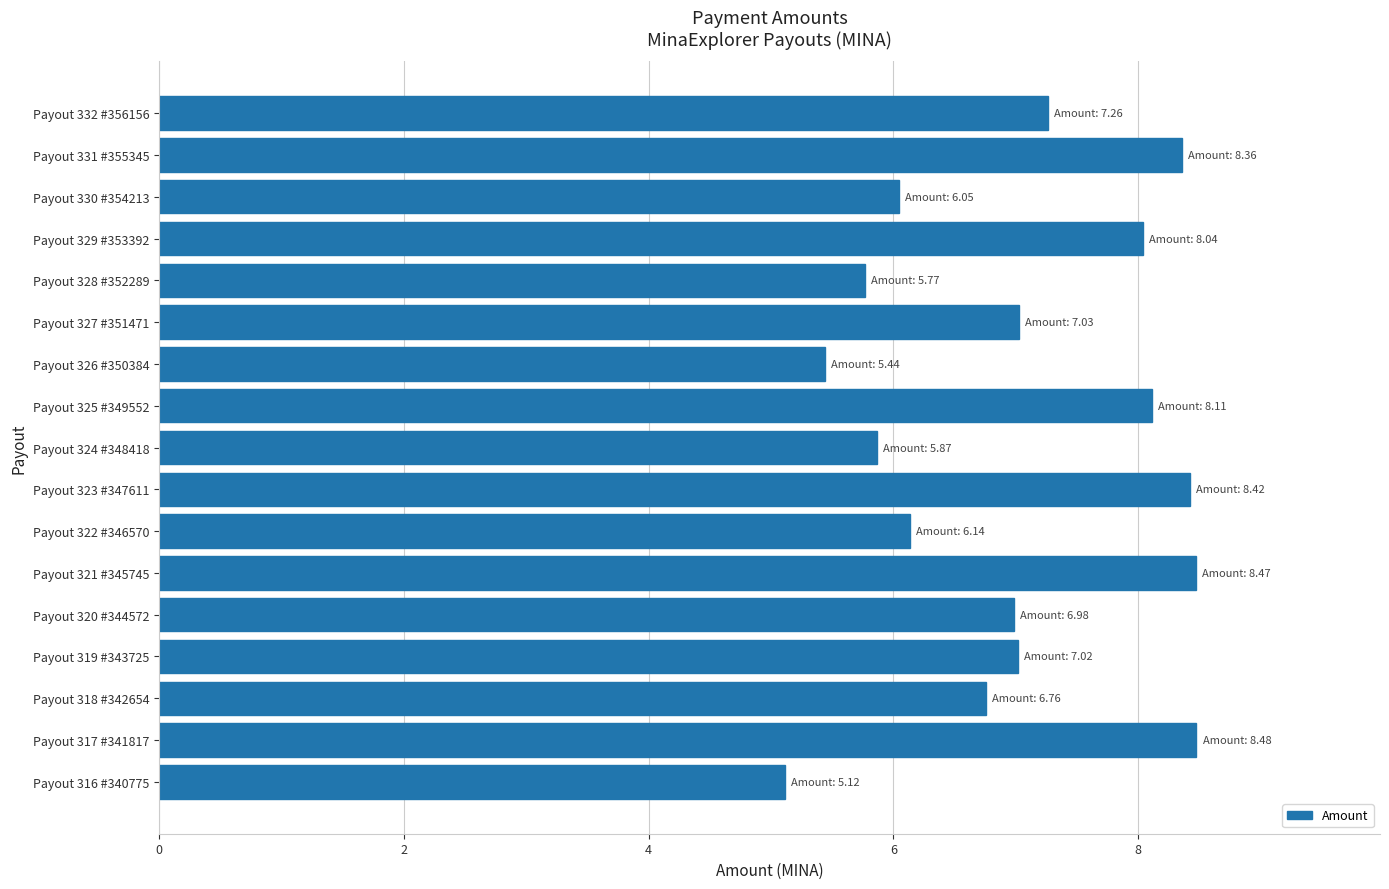

What is the sum of all values?

119.3